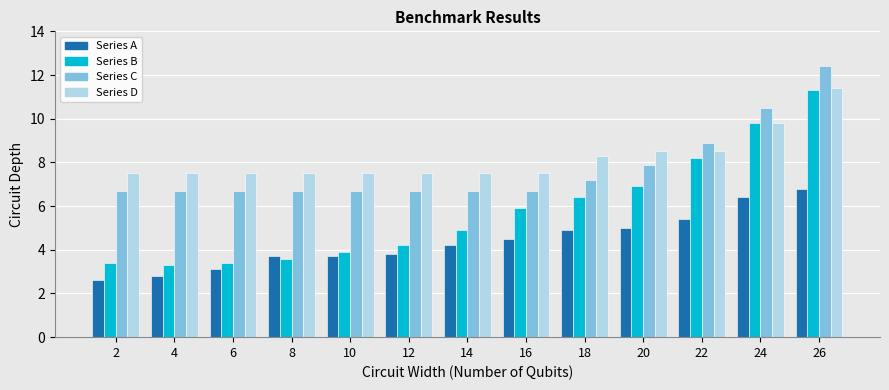

What is the total value across all series at 8?

21.5